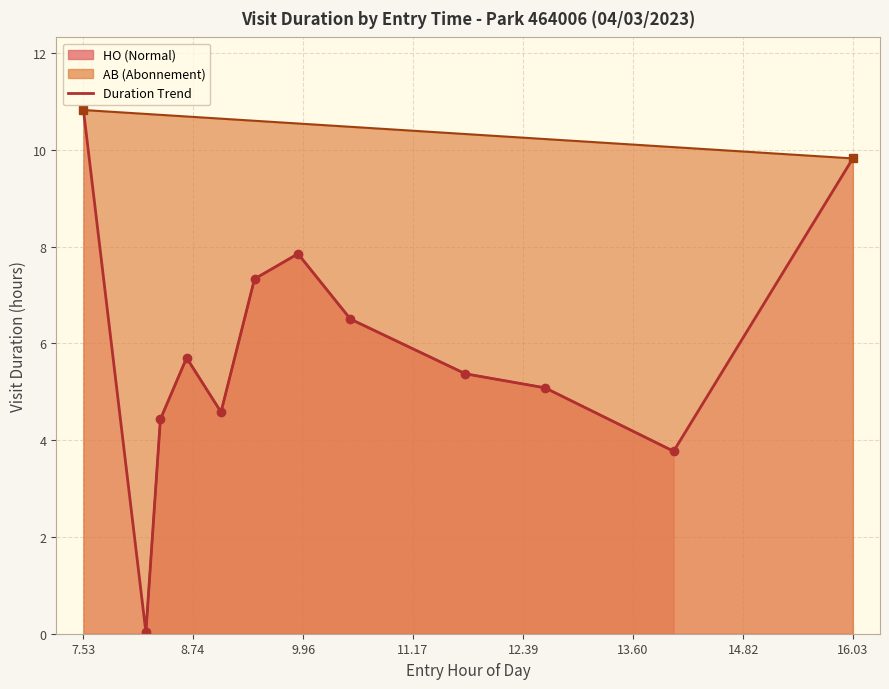

Reading left to right, extract all data points from this chart.

10.8	0.0	4.4	5.7	4.6	7.3	7.8	6.5	5.4	5.1	3.8	9.8